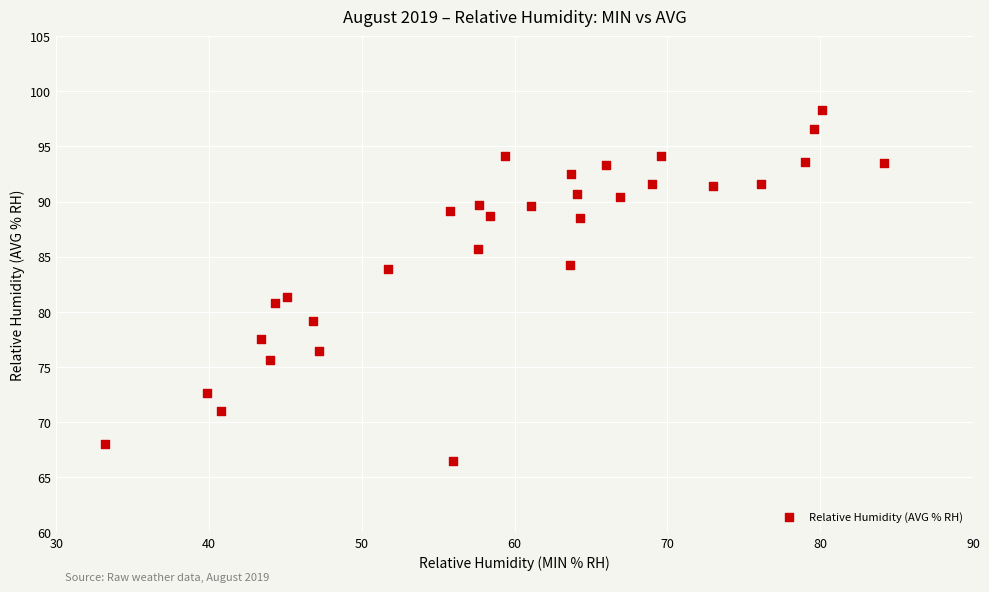

What is the range of Y values (max minus min)?

31.8